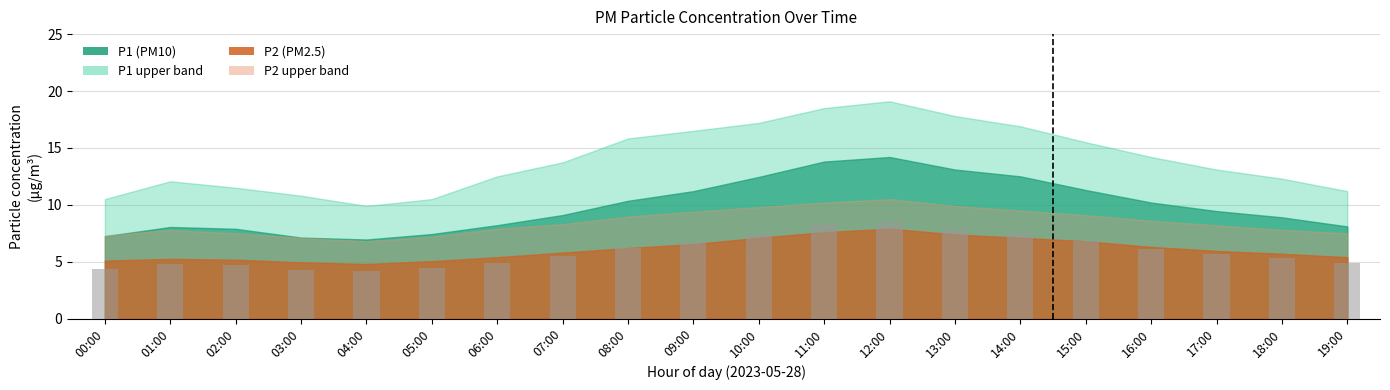

What is the sum of the values at 01:00 and 04:00?

9.0